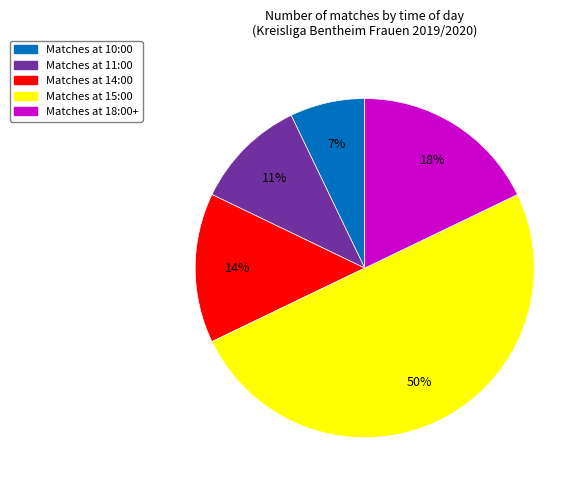

Approximately how many times larger is the value at Matches at 11:00 compared to Matches at 14:00?

0.8